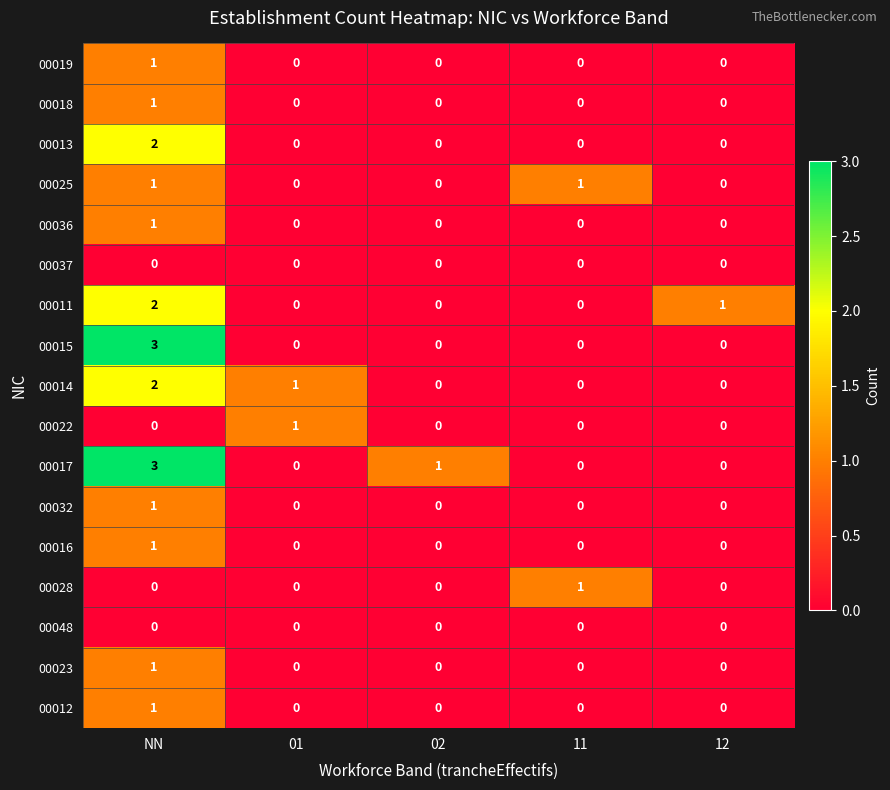

How many values in the 00012 series exceed 0?

1